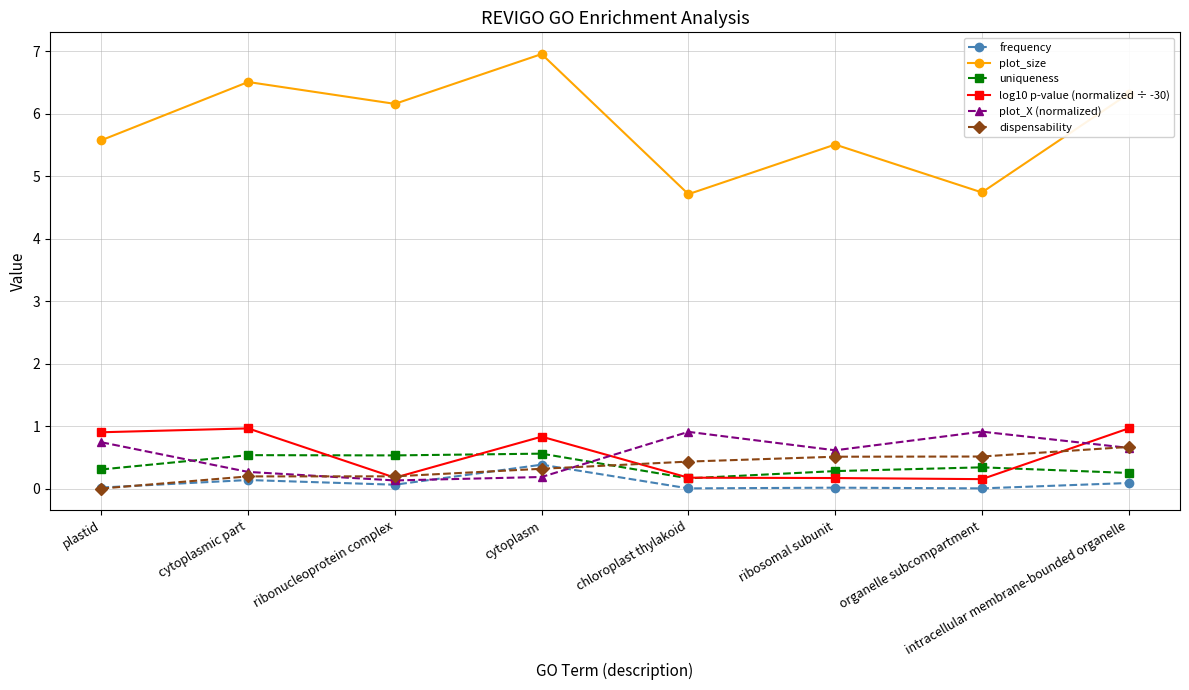

Count the number of data series in this chart.

6